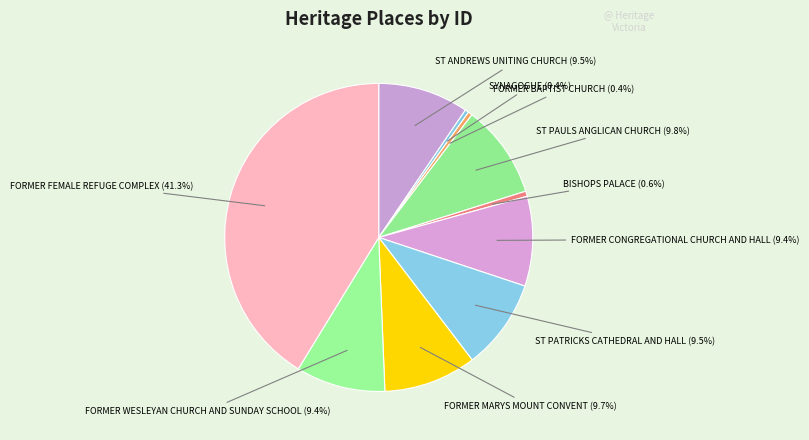

Rank the categories by value from highest to lowest.

FORMER FEMALE REFUGE COMPLEX, ST PAULS ANGLICAN CHURCH, FORMER MARYS MOUNT CONVENT, ST PATRICKS CATHEDRAL AND HALL, ST ANDREWS UNITING CHURCH, FORMER CONGREGATIONAL CHURCH AND HALL, FORMER WESLEYAN CHURCH AND SUNDAY SCHOOL, BISHOPS PALACE, FORMER BAPTIST CHURCH, SYNAGOGUE